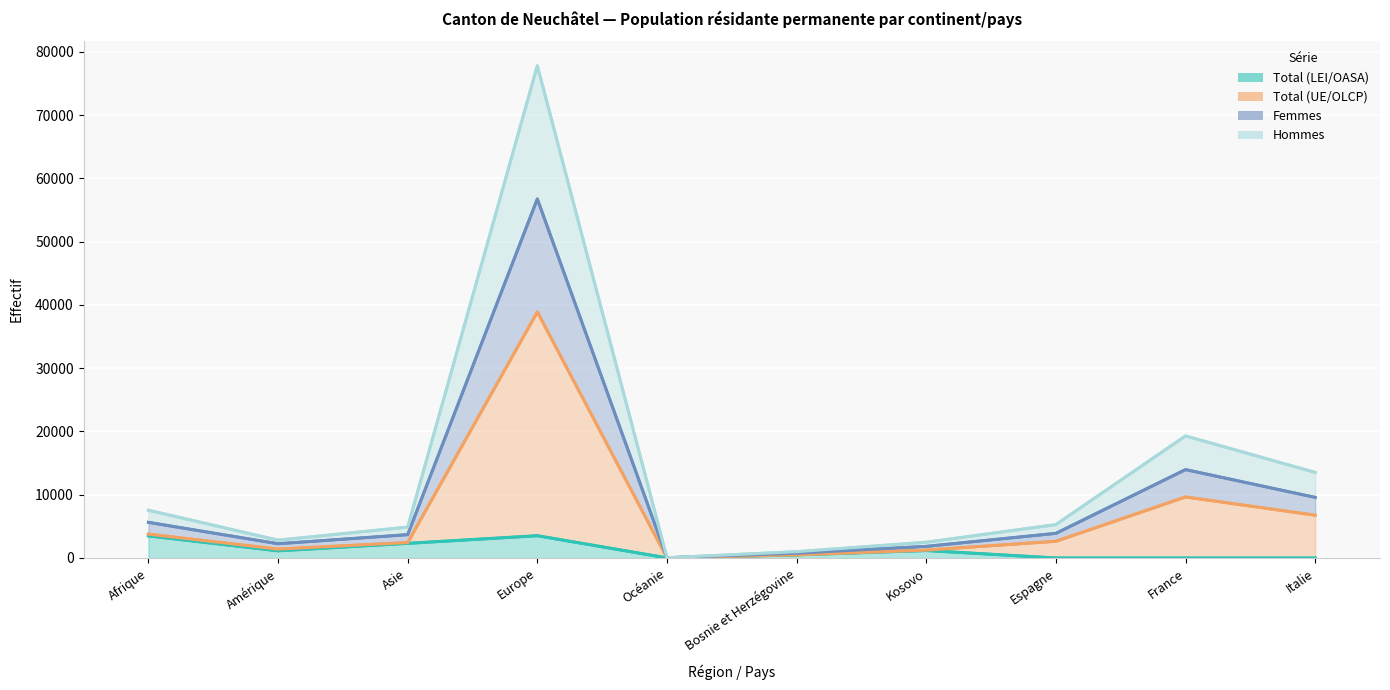

What is the label of the 1st point from the right?

Italie